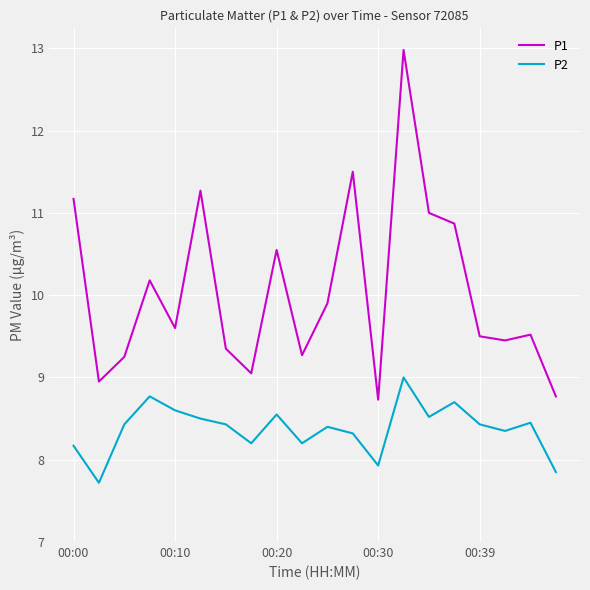

What is the maximum value for P1?

13.0